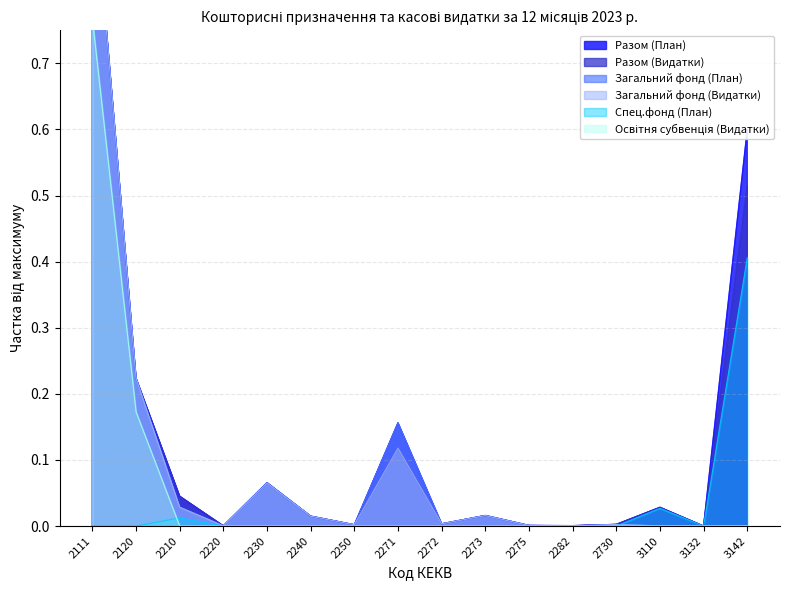

What is the sum of all Разом (Видатки) values?

2.0